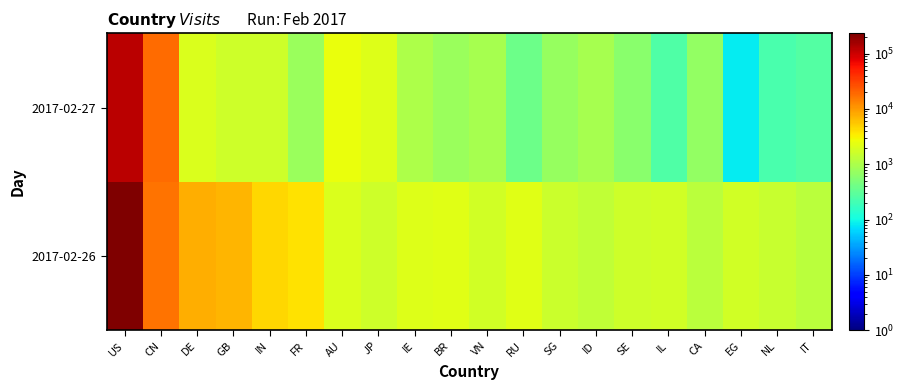

At how many categories does at least one series exceed 125514?

1